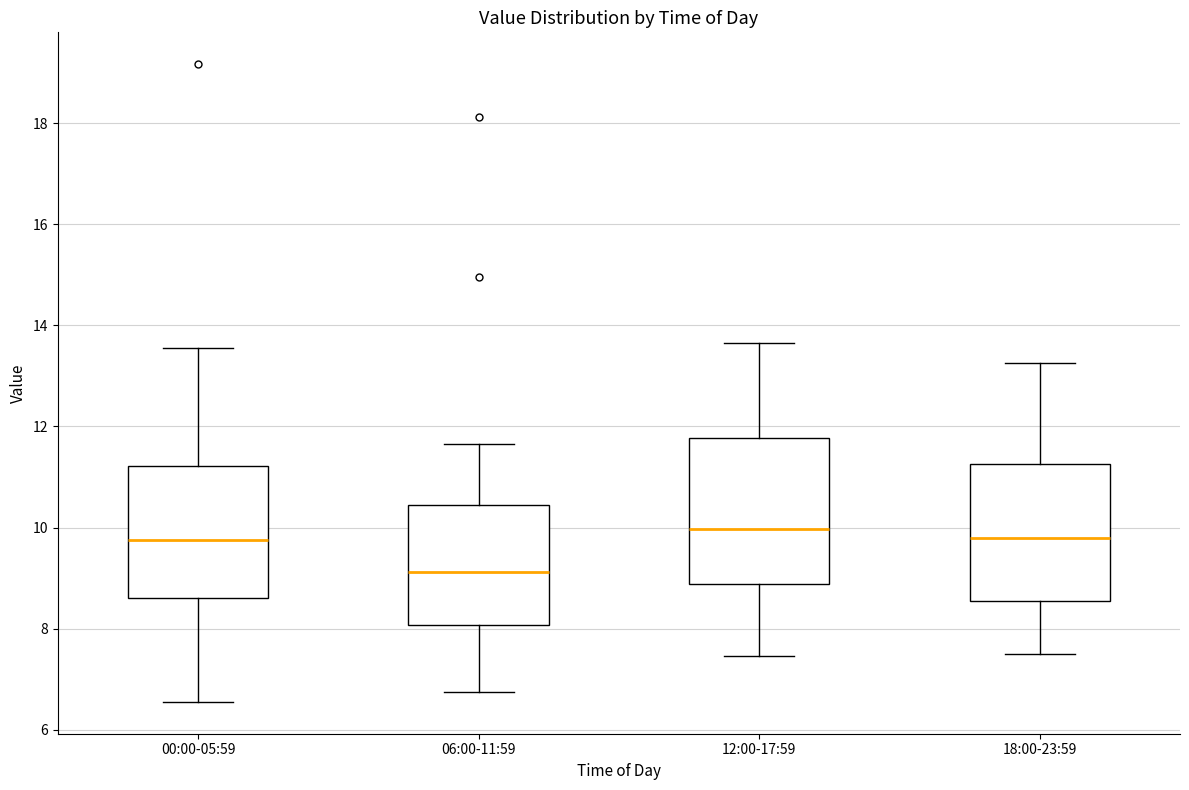

Reading left to right, read every box against the y-axis: the position of its median line, the range the box covers, and the ends of its whiskers. The values are not printed on the chart, so give them approximately, as read against the axis.

00:00-05:59: median 9.8, box 8.6 to 11.2, whiskers 6.6 to 13.6
06:00-11:59: median 9.2, box 8.0 to 10.4, whiskers 6.8 to 11.6
12:00-17:59: median 10.0, box 8.8 to 11.8, whiskers 7.4 to 13.6
18:00-23:59: median 9.8, box 8.6 to 11.2, whiskers 7.6 to 13.2